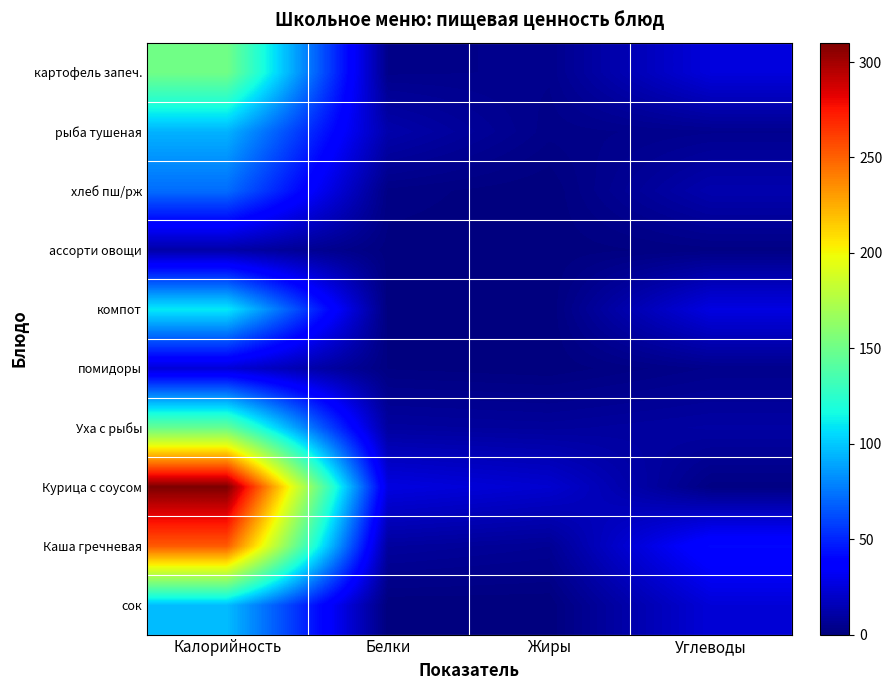

Reading left to right, transcribe all the data shown in this chart.

картофель запеч.: Калорийность=151.3	Белки=3.3	Жиры=3.9	Углеводы=25.6
рыба тушеная: Калорийность=93.5	Белки=12.4	Жиры=2.9	Углеводы=4.6
хлеб пш/рж: Калорийность=72.0	Белки=2.0	Жиры=0.0	Углеводы=13.0
ассорти овощи: Калорийность=11.4	Белки=0.6	Жиры=0.4	Углеводы=1.9
компот: Калорийность=110.0	Белки=0.4	Жиры=0.0	Углеводы=27.0
помидоры: Калорийность=24.0	Белки=1.1	Жиры=0.2	Углеводы=3.8
Уха с рыбы: Калорийность=147.0	Белки=9.0	Жиры=8.0	Углеводы=10.0
Курица с соусом: Калорийность=310.2	Белки=26.7	Жиры=22.0	Углеводы=1.8
Каша гречневая: Калорийность=252.4	Белки=8.6	Жиры=6.1	Углеводы=40.7
сок: Калорийность=96.6	Белки=0.0	Жиры=0.0	Углеводы=24.2